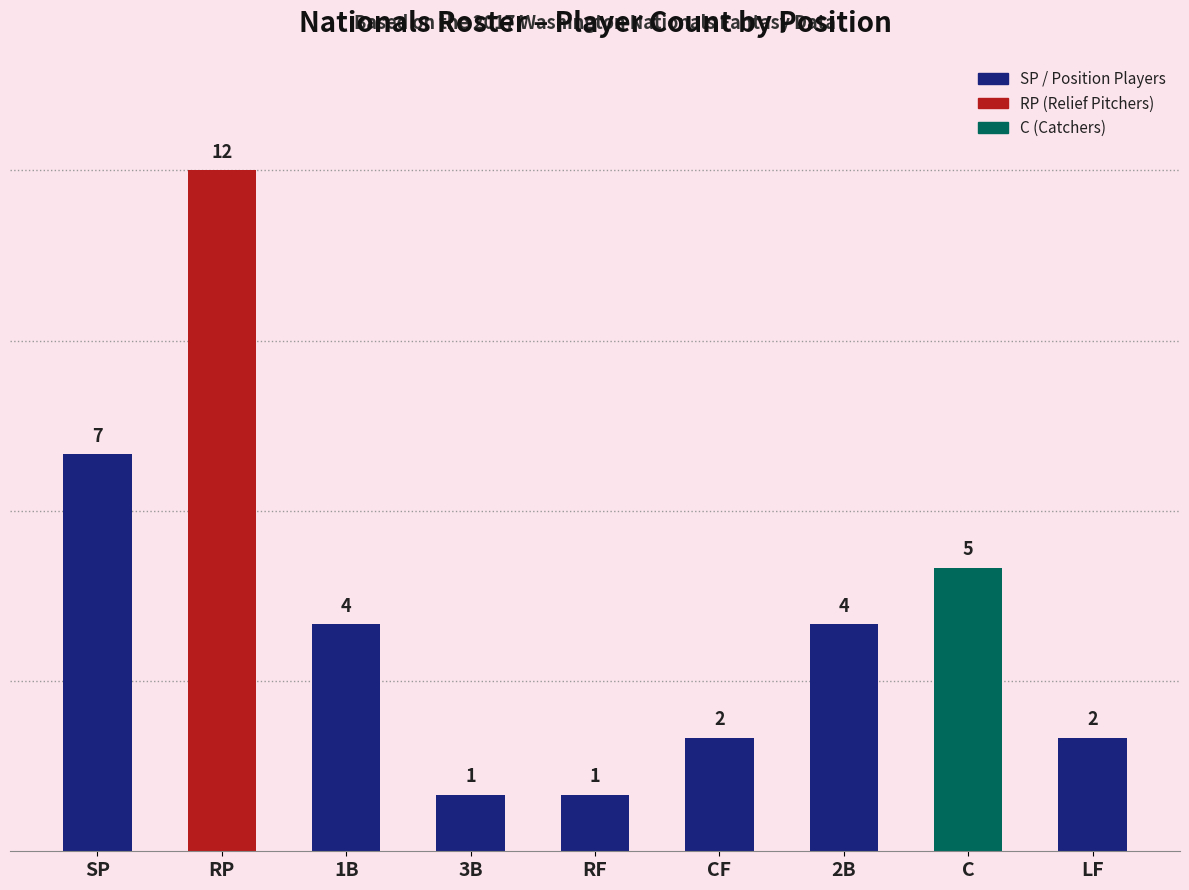

The value at C is 3. True or false?

False